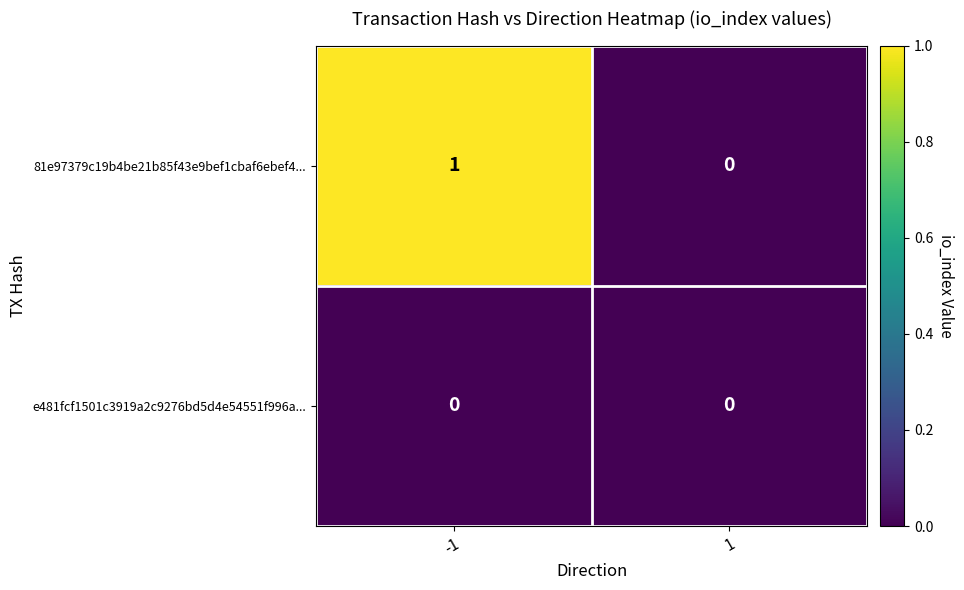

Reading left to right, what are all the values shown in this chart?

81e97379c19b4be21b85f43e9bef1cbaf6ebef4...: 1	0
e481fcf1501c3919a2c9276bd5d4e54551f996a...: 0	0